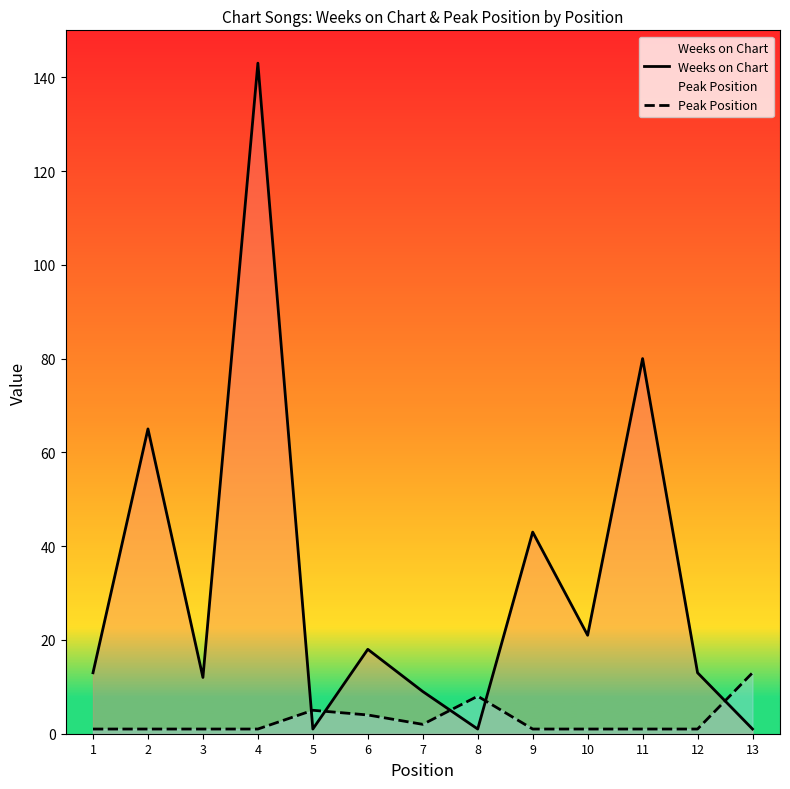

What is the sum of the Peak Position values at 3 and 4?

2